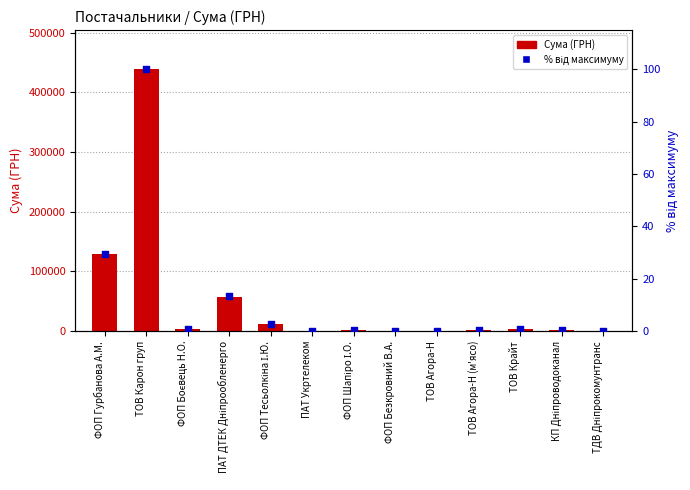

Which series has the largest total across all categories?

Сума (ГРН)